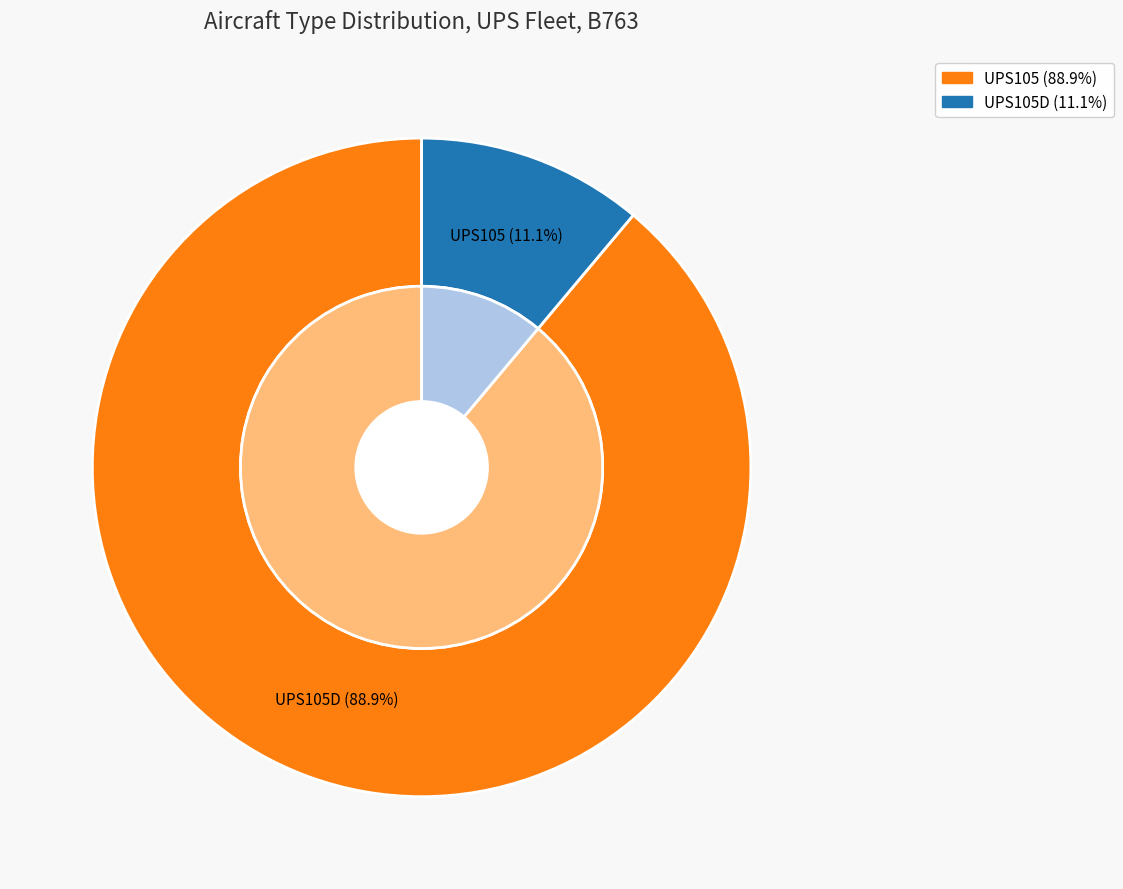

What is the change in value from UPS105 to UPS105D?

-7